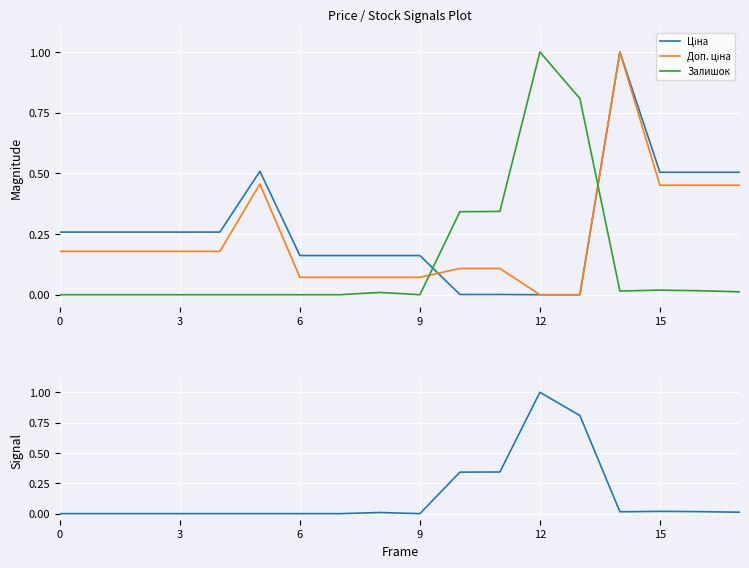

How many lines are shown in the chart?

4